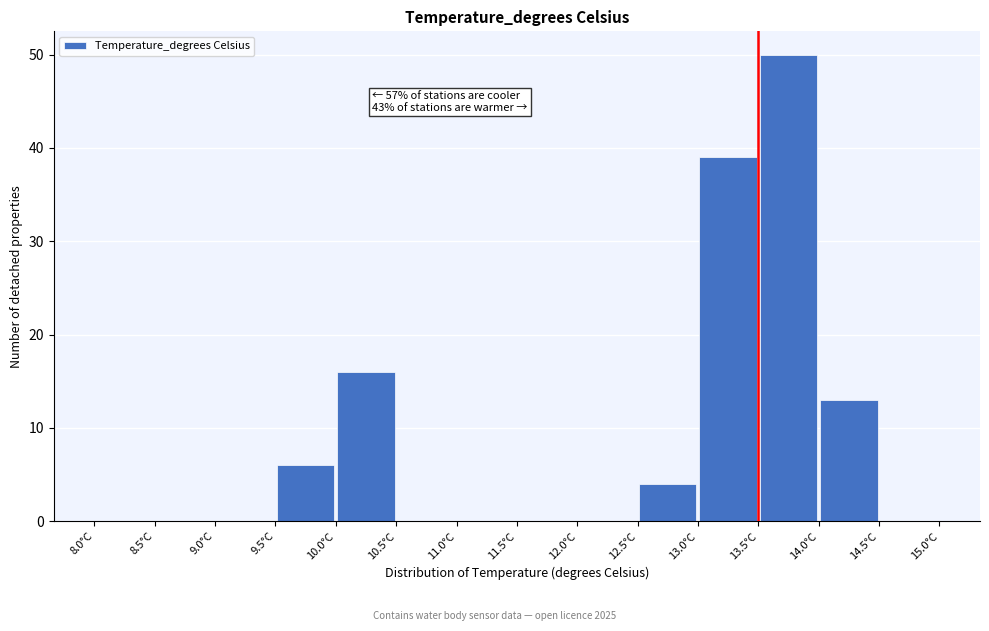

Over which range of the x-axis is the bar tallest?

13.5 to 14.0